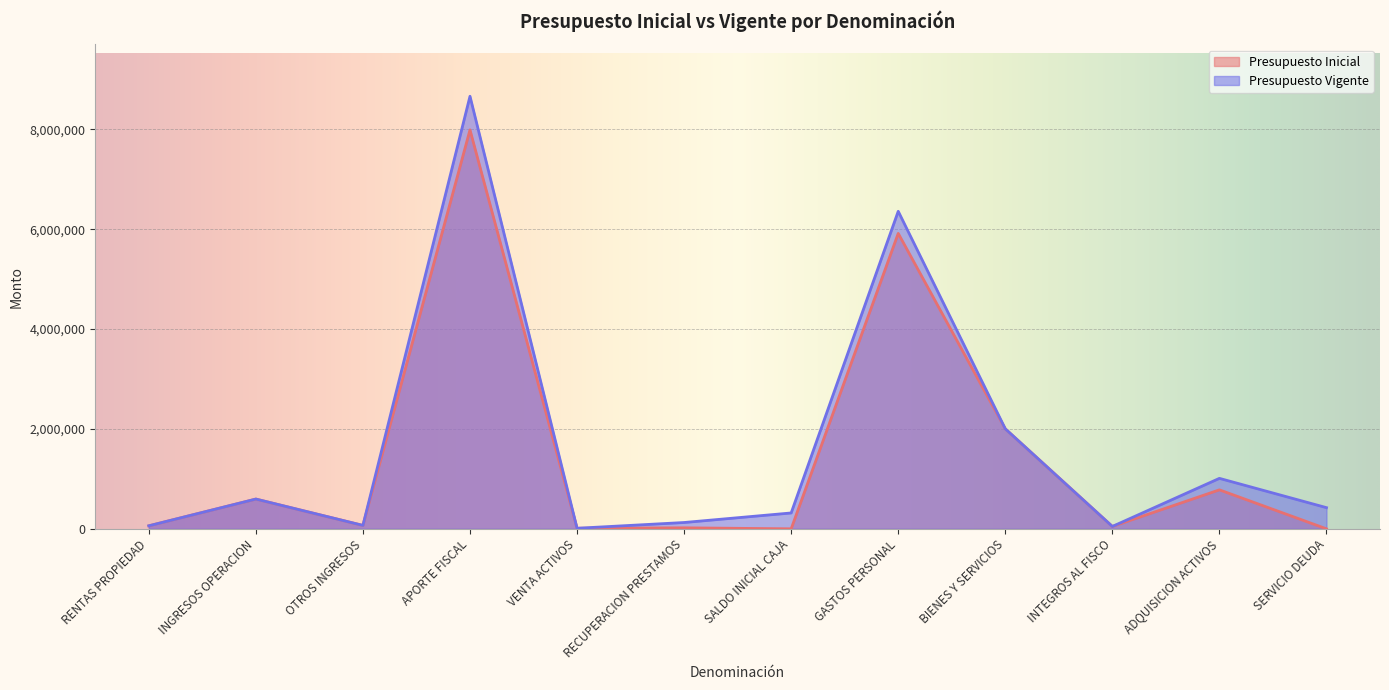

Reading left to right, list all the values displayed in this chart.

Presupuesto Inicial: 60755	596240	68681	7987948	11447	20374	100	5915034	2002000	47787	780624	100
Presupuesto Vigente: 60755	596240	68681	8660781	11447	126689	317895	6357867	2002000	47787	1010624	424210